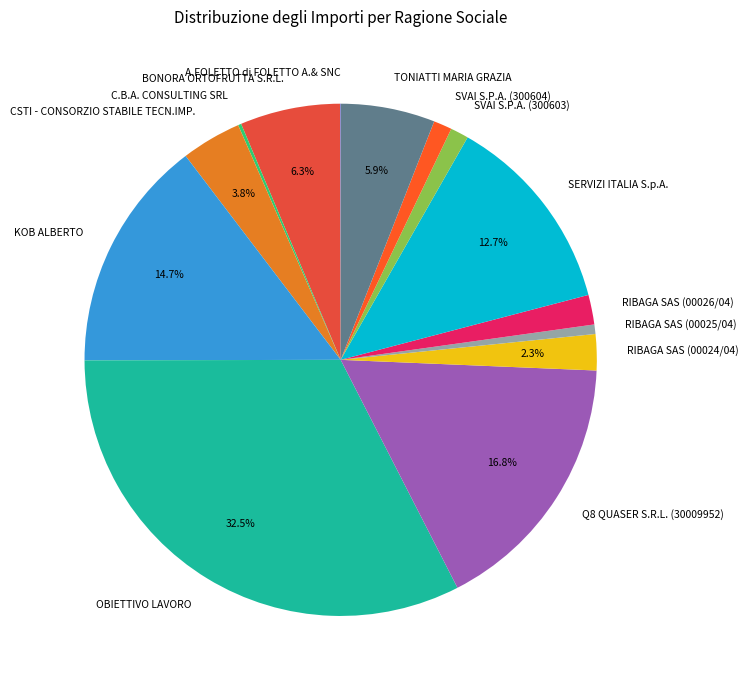

Which category has the biggest portion of the pie?

OBIETTIVO LAVORO